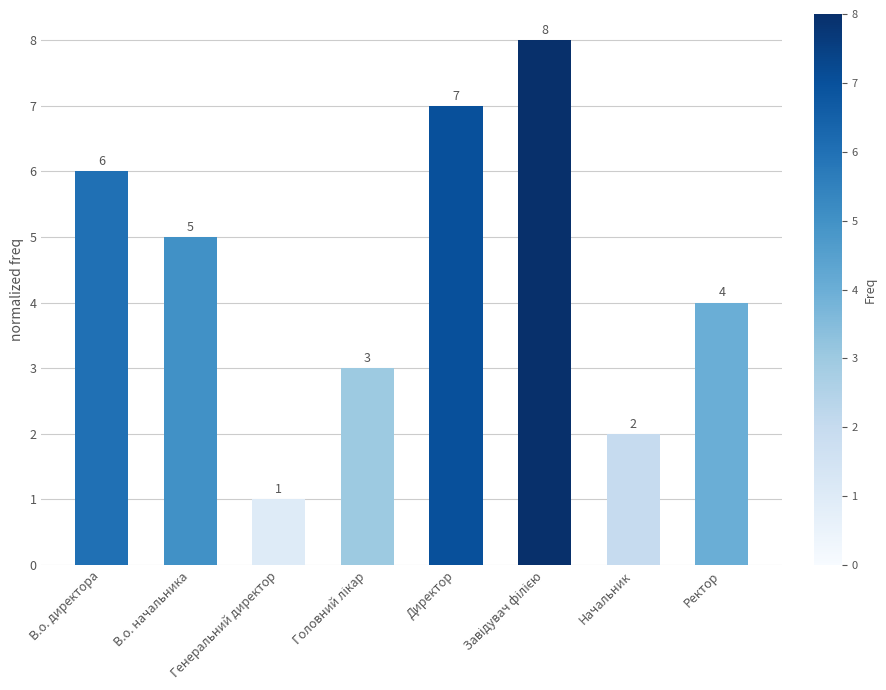

What is the smallest value displayed?

1